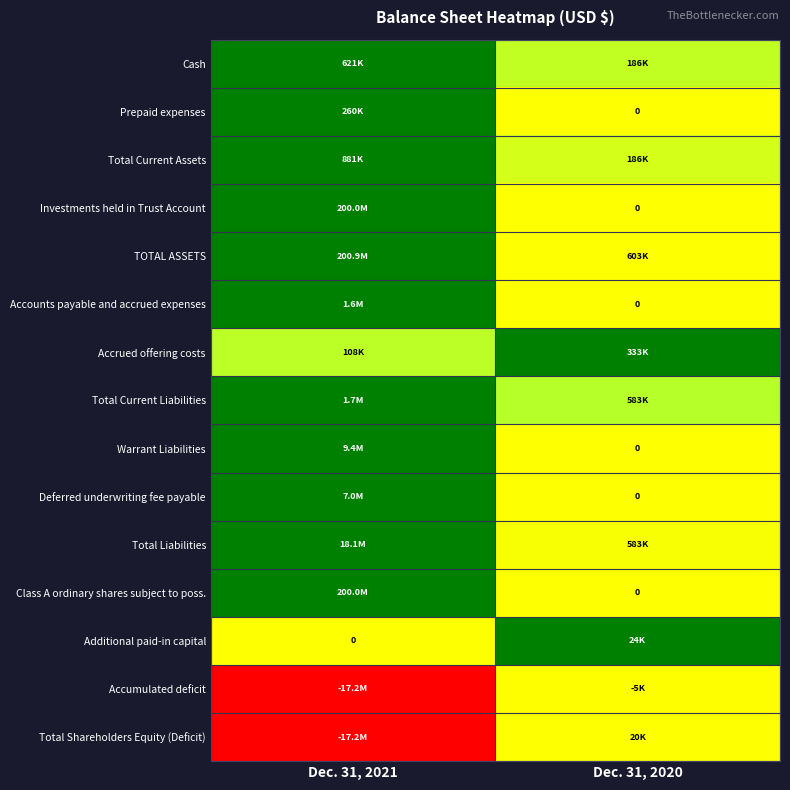

Rank the categories by Accumulated deficit value from lowest to highest.

Dec. 31, 2021, Dec. 31, 2020